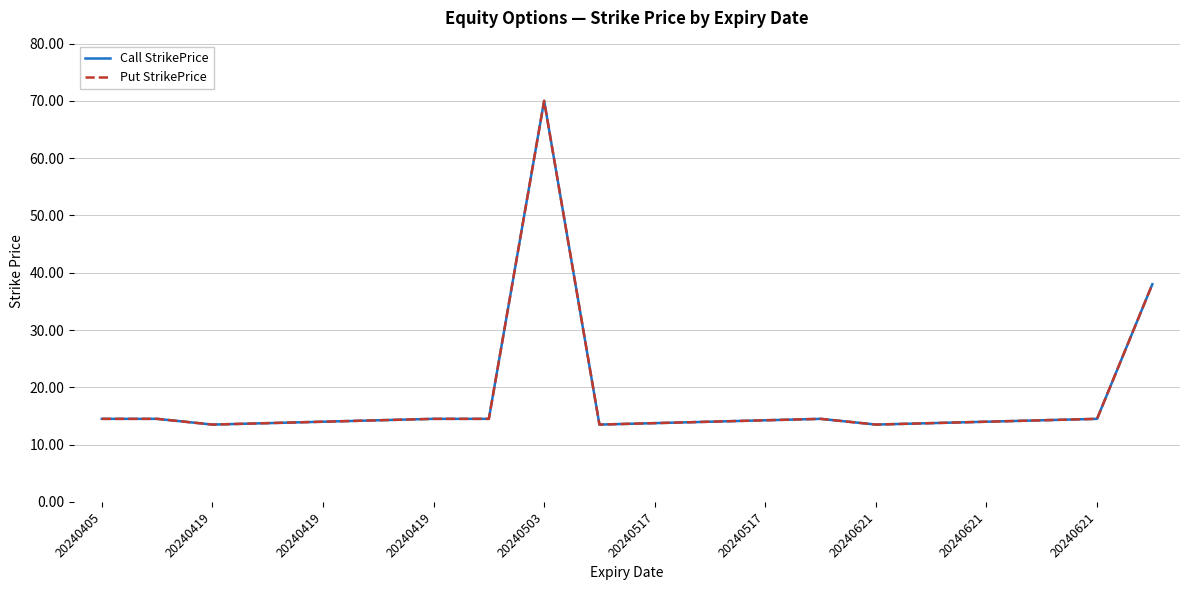

Which series has the largest total across all categories?

Call StrikePrice